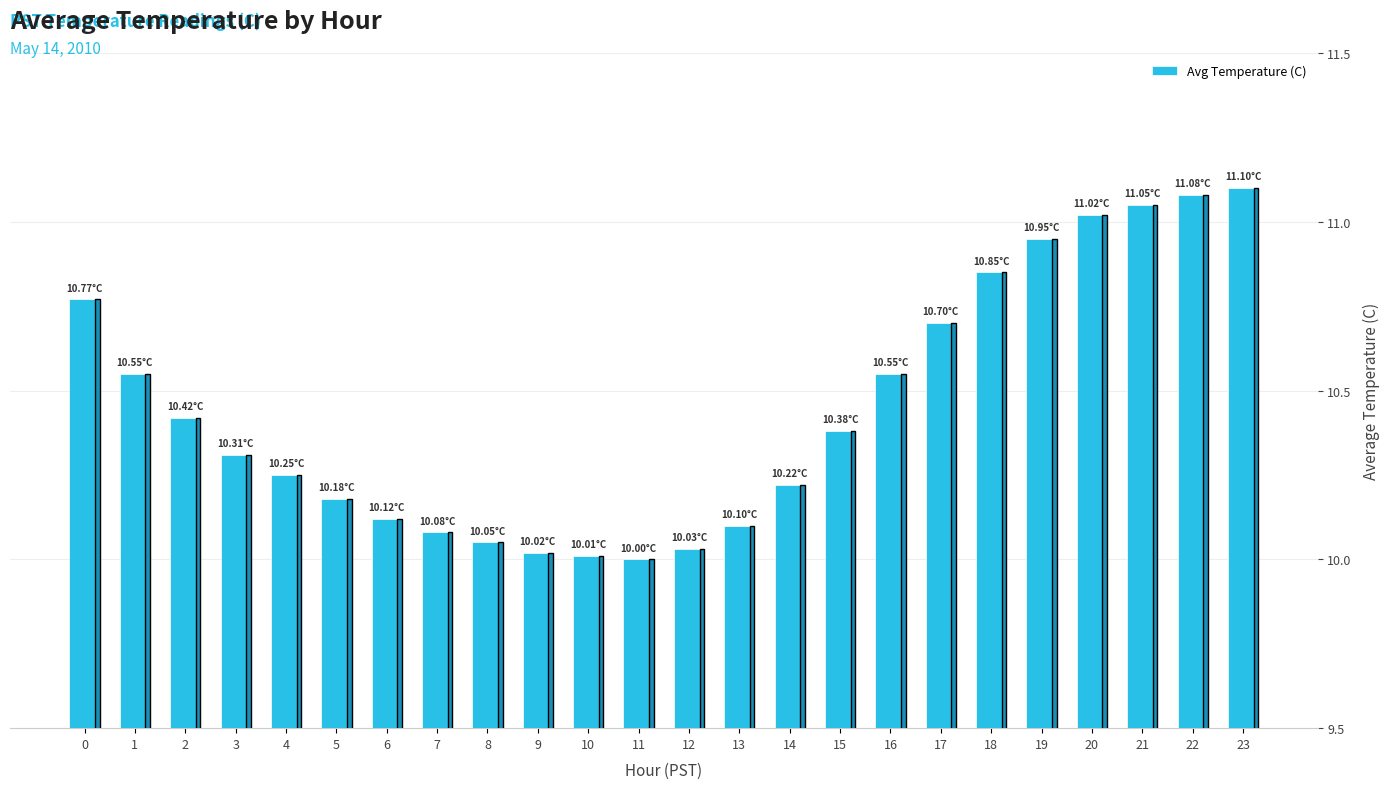

What is the sum of the values at 1 and 12?

20.6